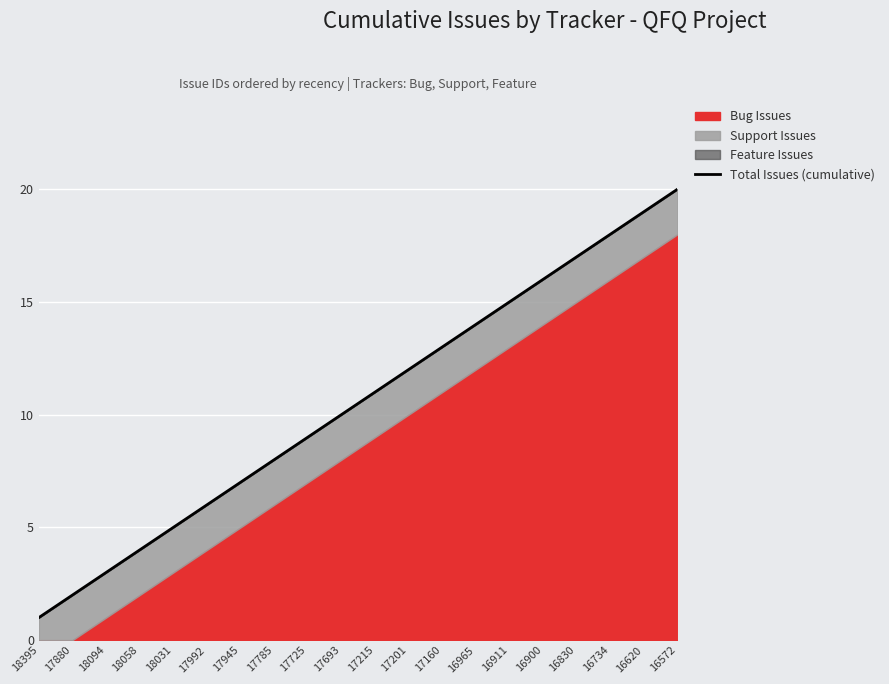

What is the minimum value shown in the chart?

1